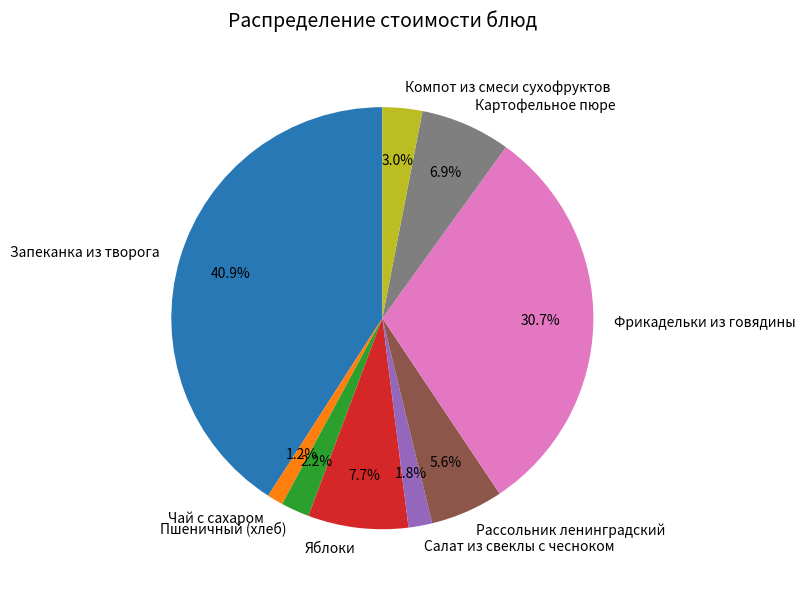

To the nearest percent, what portion does Салат из свеклы с чесноком represent?

2%